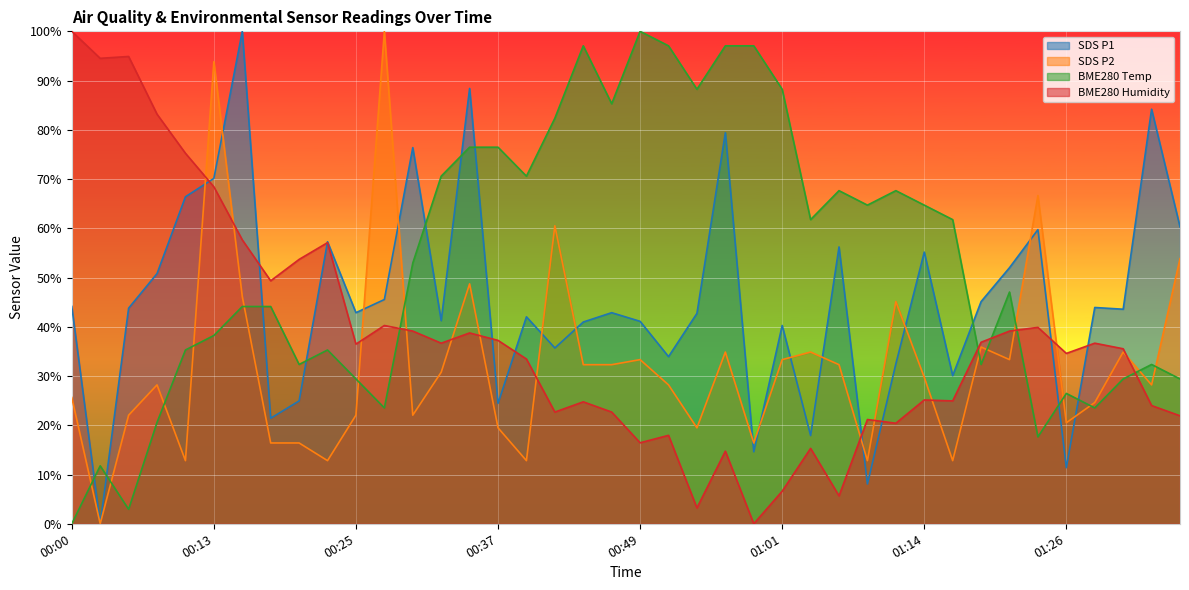

Is the value of SDS_P1 at 00:05 greater than the value of SDS_P2 at 01:14?

Yes